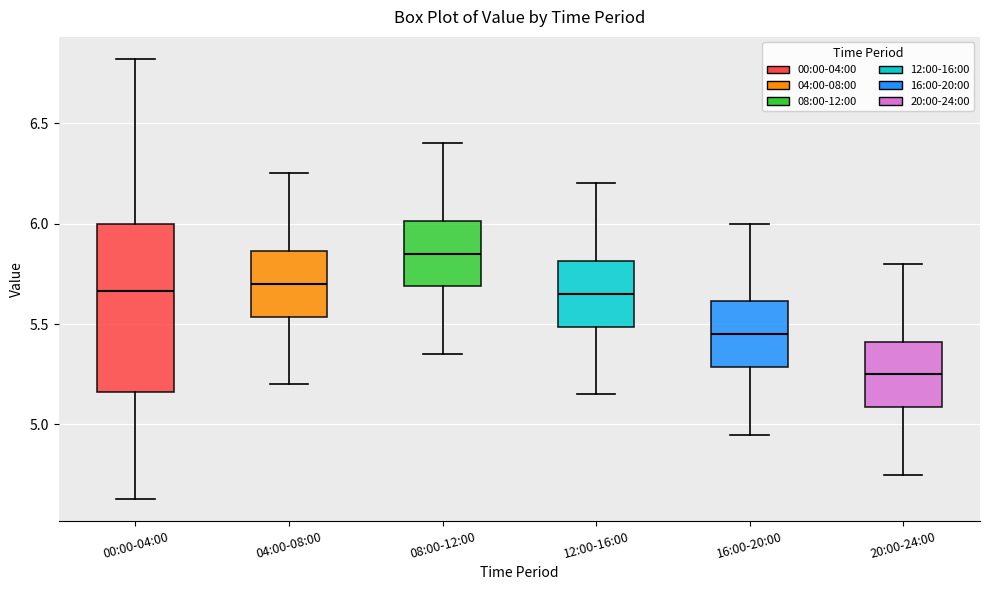

Which box's median line is the lowest?

20:00-24:00